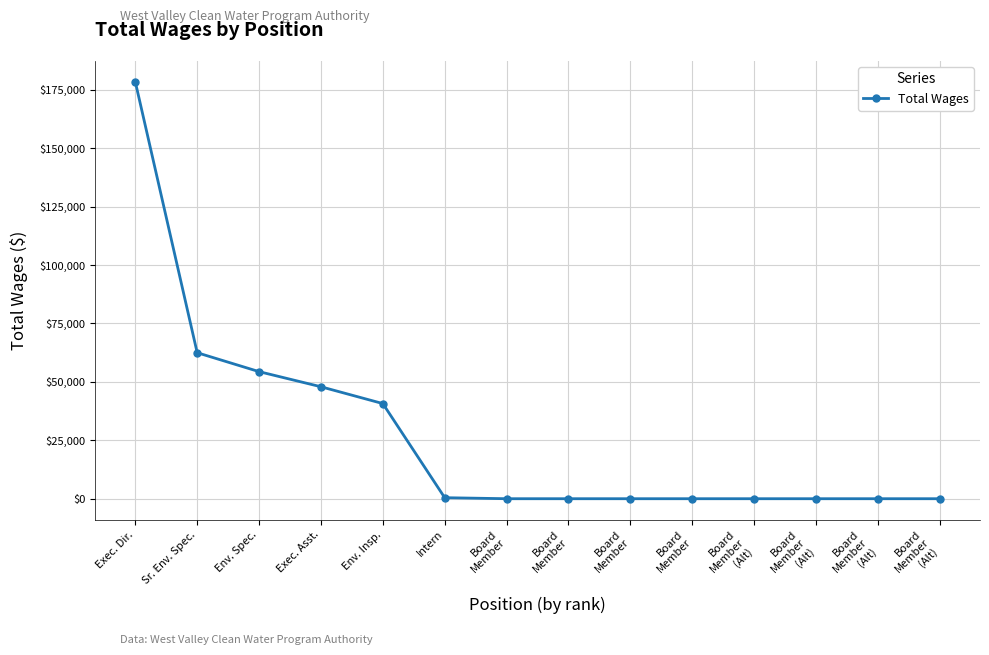

How many lines are shown in the chart?

1